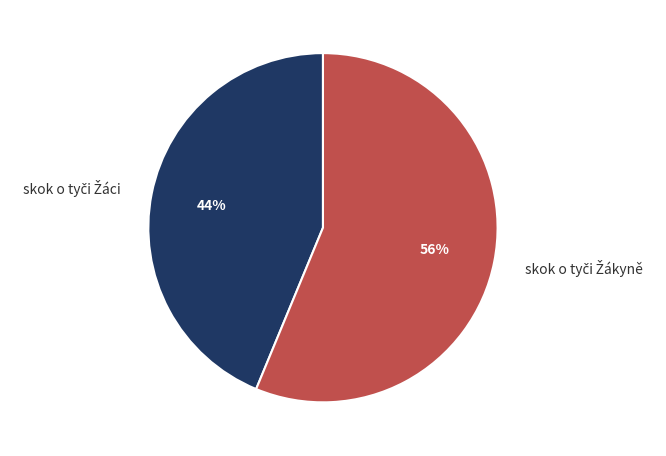

To the nearest percent, what is the average slice percentage?

50%